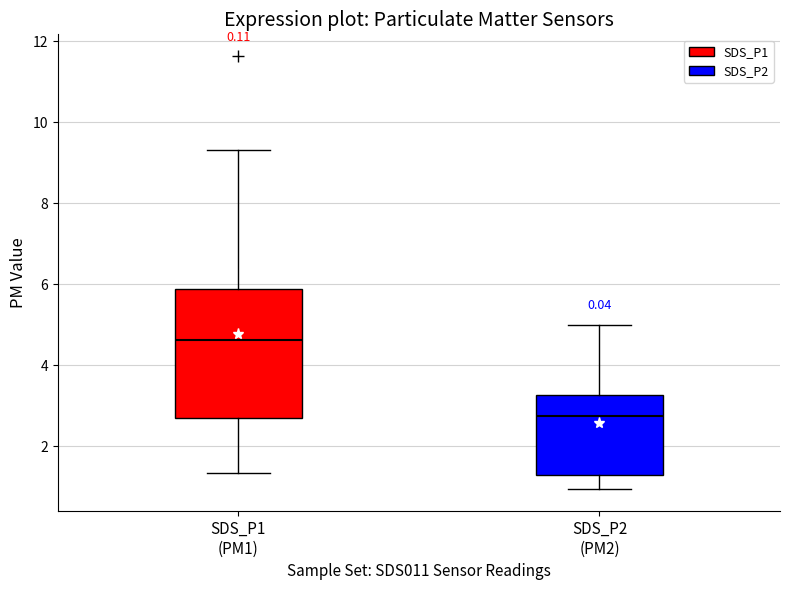

Where does the lower whisker of the box for SDS_P1 (PM1) end on the y-axis? The values are not printed on the chart, so give them approximately, as read against the axis.

1.4